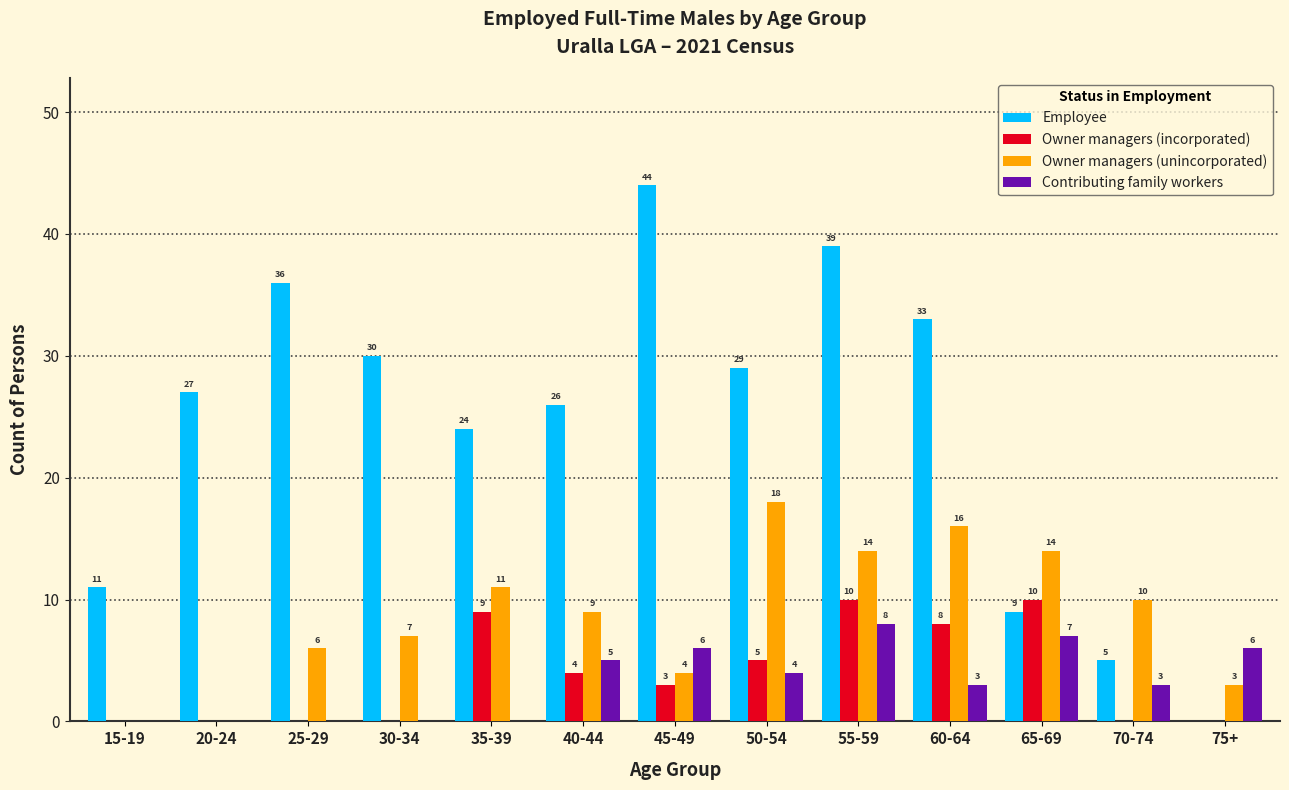

Which series changed the most between 30-34 and 60-64?

Owner managers (unincorporated)